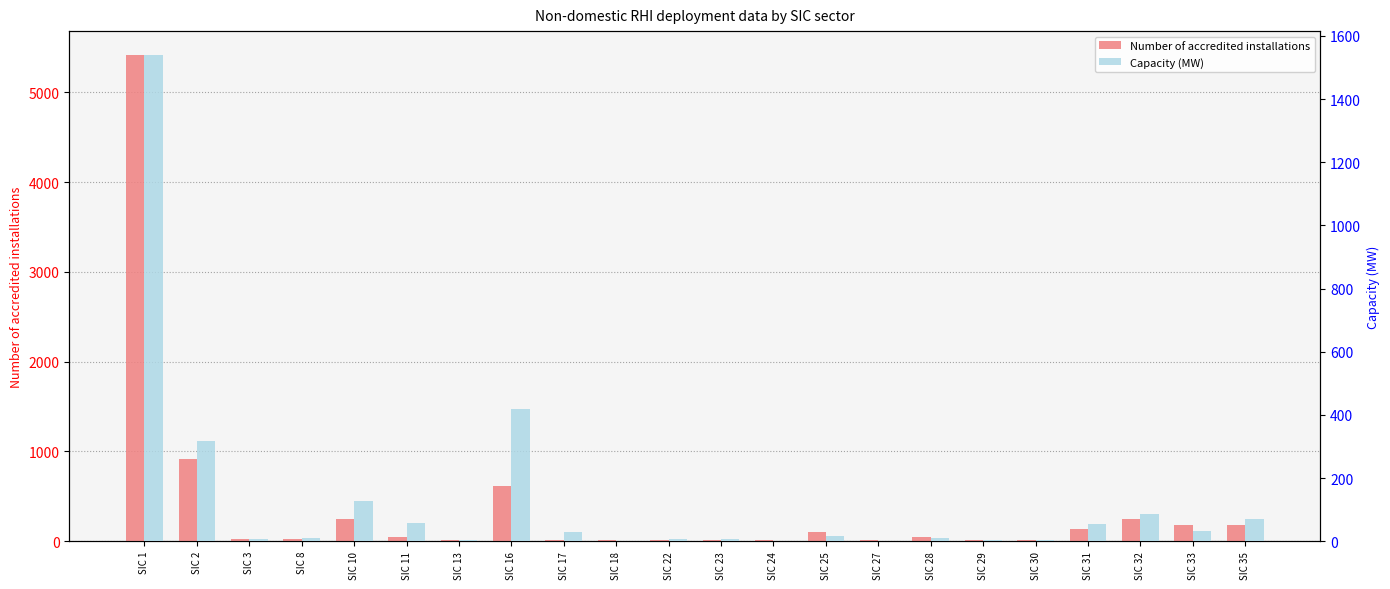

At which label does Capacity (MW) first exceed 18?

SIC 1